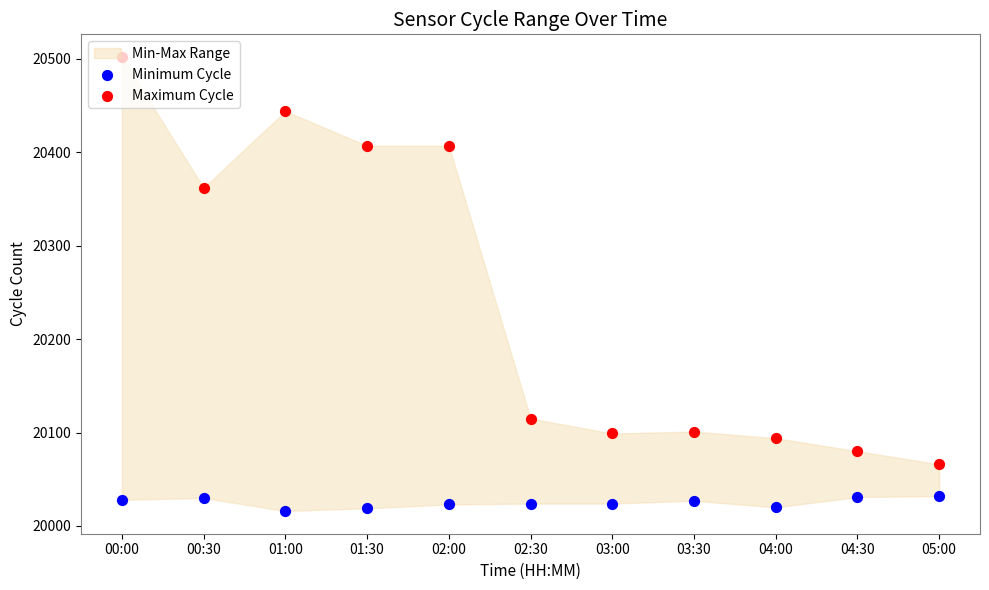

Which series contains the highest Y value?

Maximum Cycle